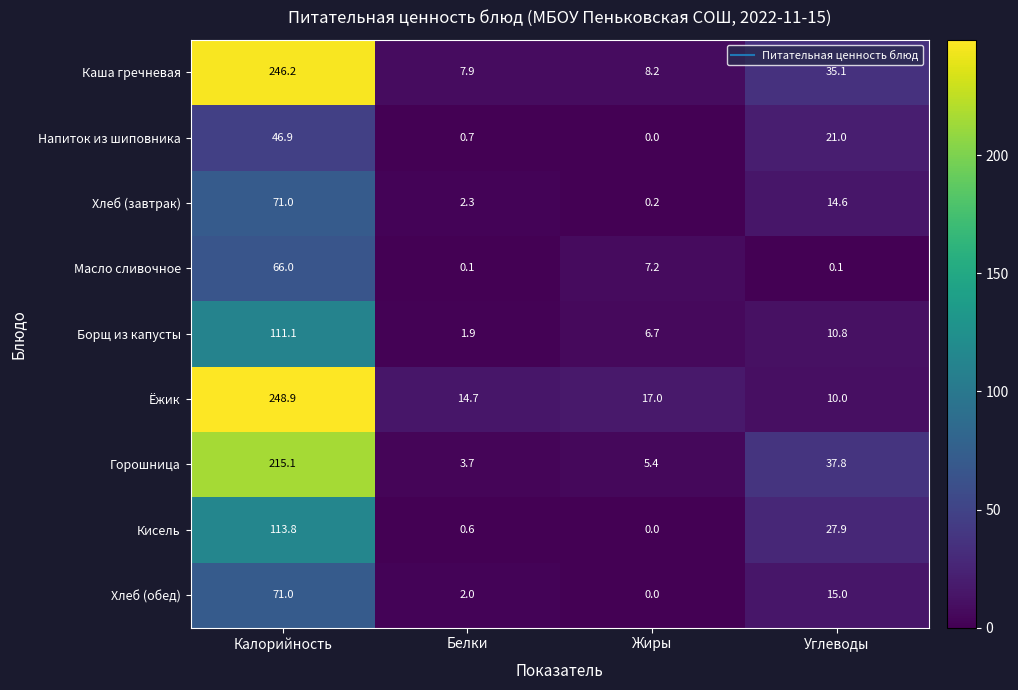

Which label corresponds to the smallest value in the chart?

Жиры